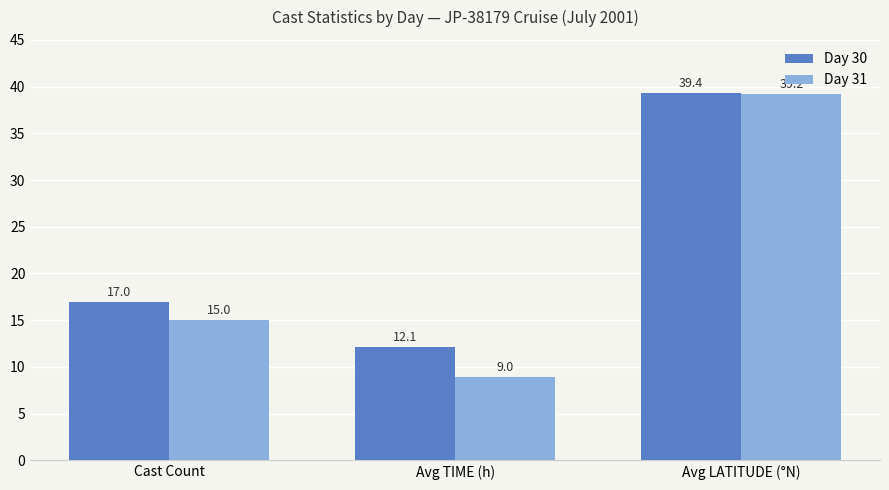

Reading right to left, list all the values displayed in this chart.

Day 30: 39.4	12.1	17.0
Day 31: 39.2	9.0	15.0